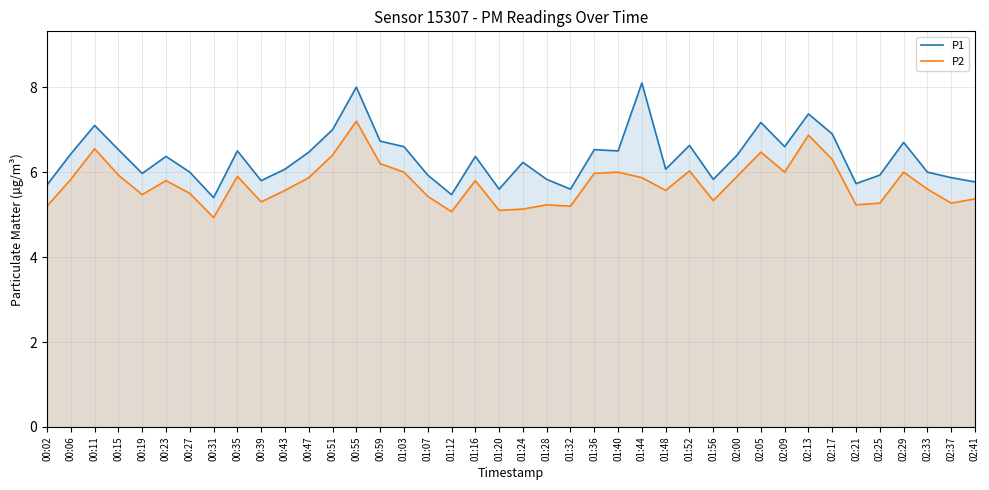

Between 02:00 and 02:21, which is larger?

02:00